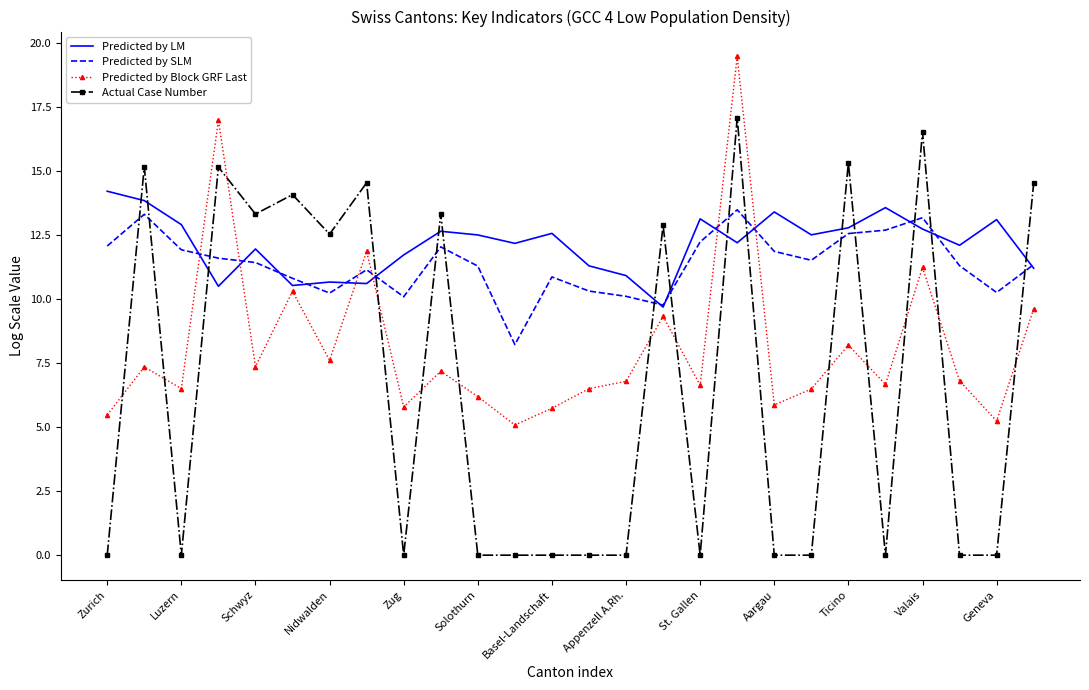

True or false: Actual Case Number and Predicted by SLM cross at least once.

True